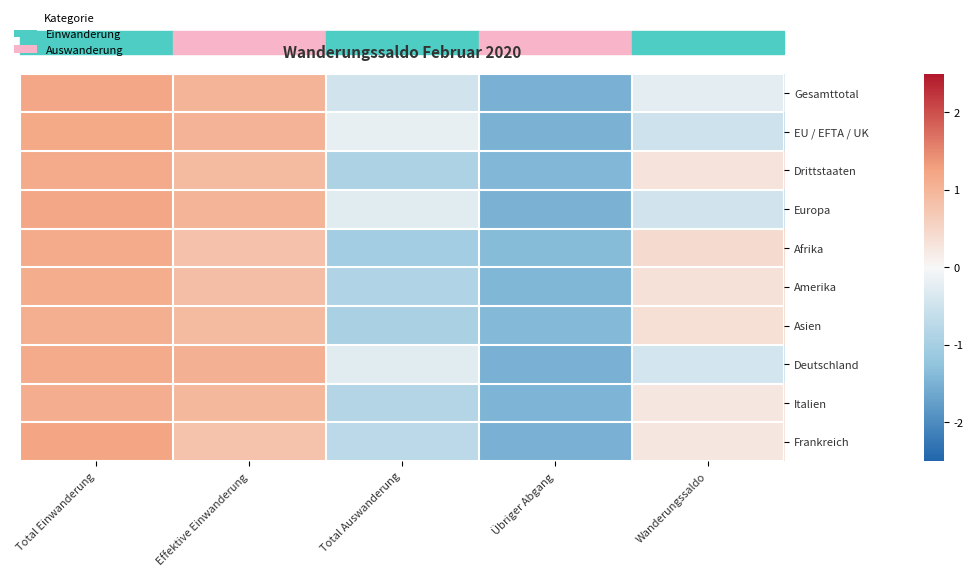

At which category is the sum across all series the highest?

Total Einwanderung